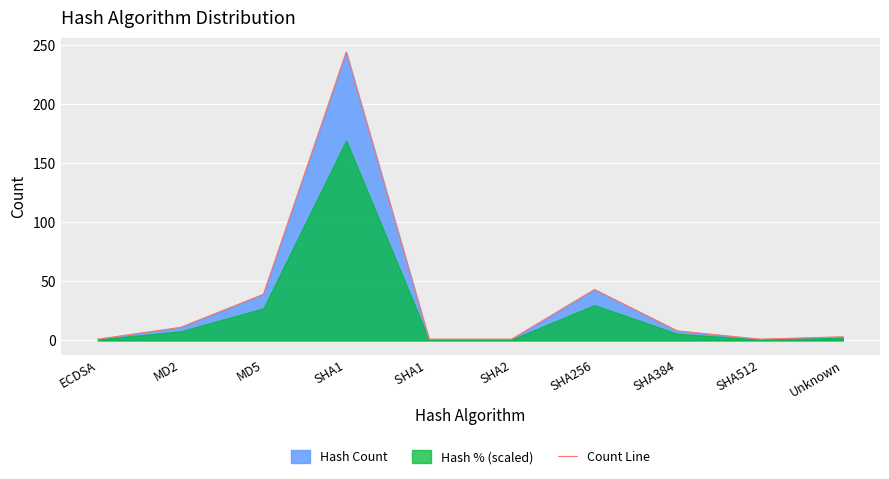

List the labels in order of value, smallest first.

ECDSA, SHA1 , SHA2, SHA512, Unknown, SHA384, MD2, MD5, SHA256, SHA1